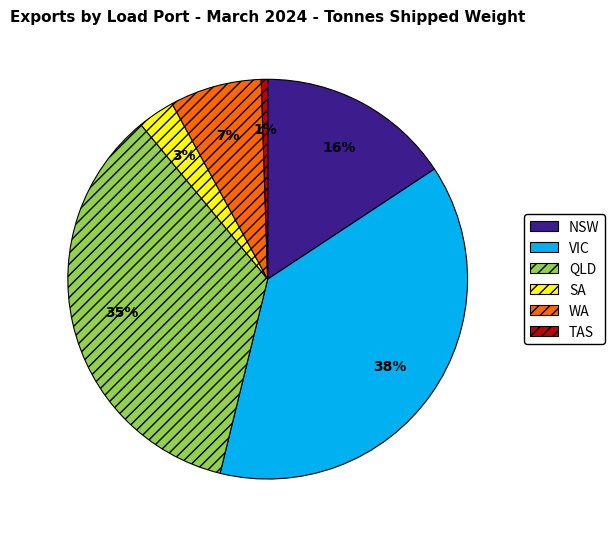

Does WA account for over 50% of the chart?

No